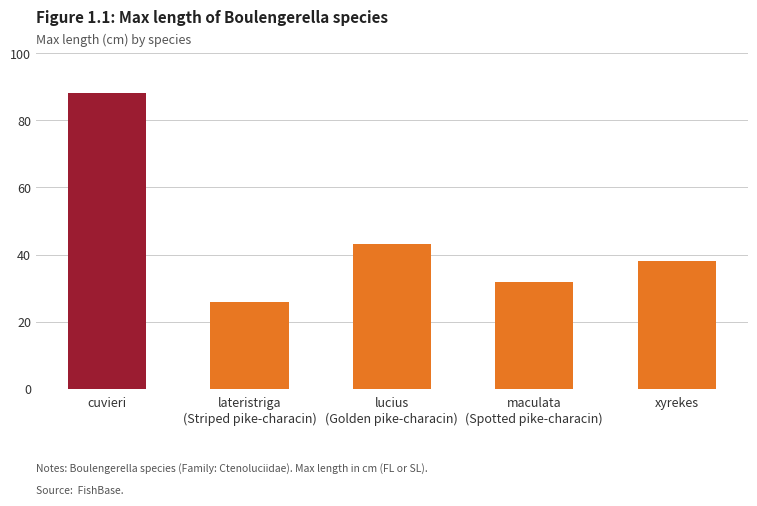

The value at lateristriga
(Striped pike-characin) is 25.8. True or false?

True